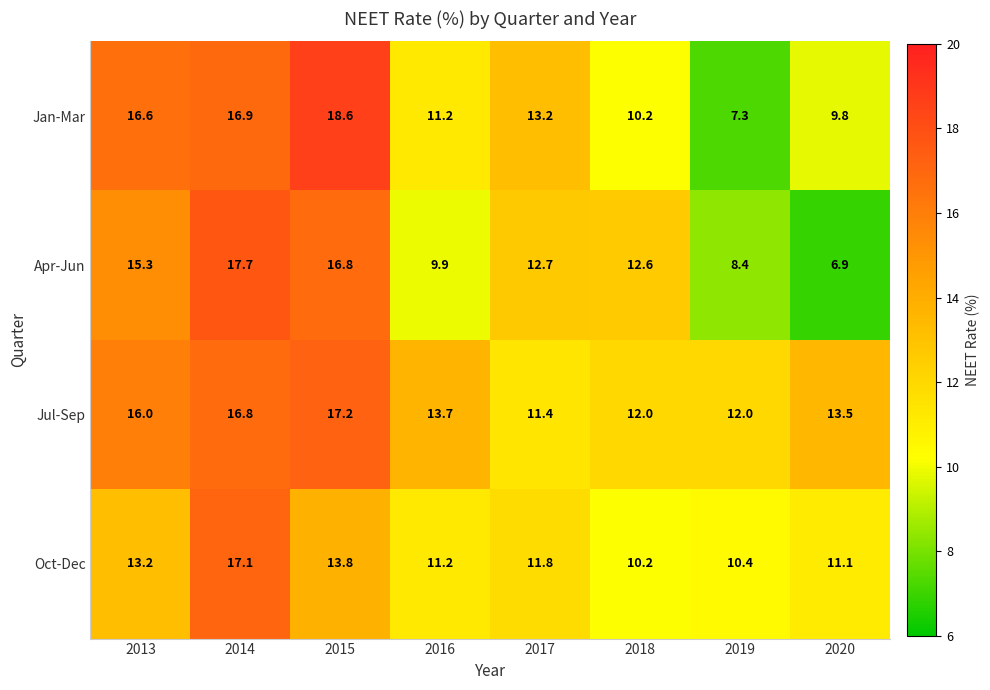

What is the total value across all series at 2014?

68.5